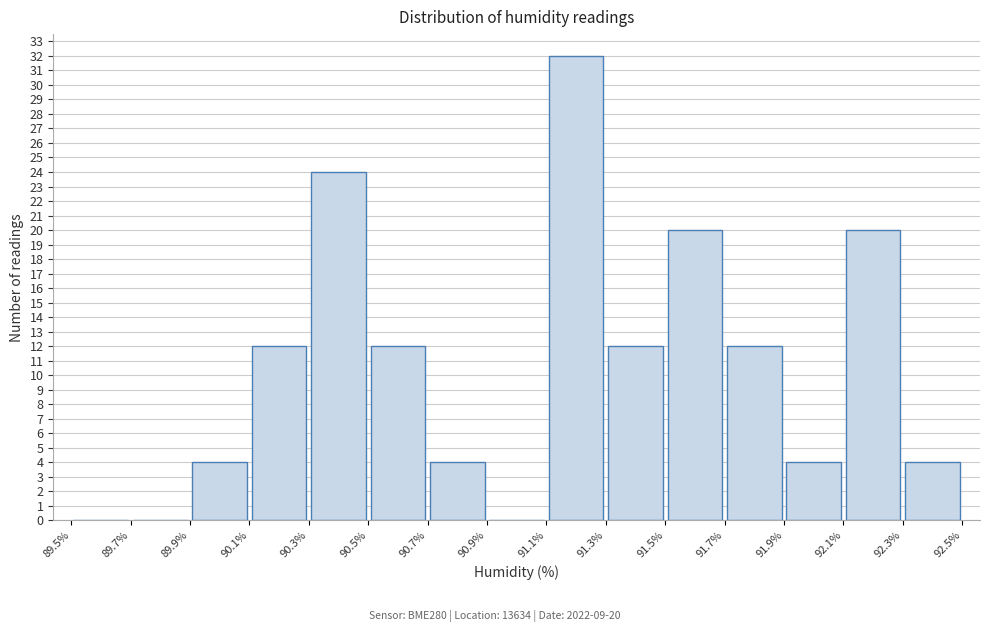

Which range on the x-axis has the tallest bar?

91.1% to 91.3%